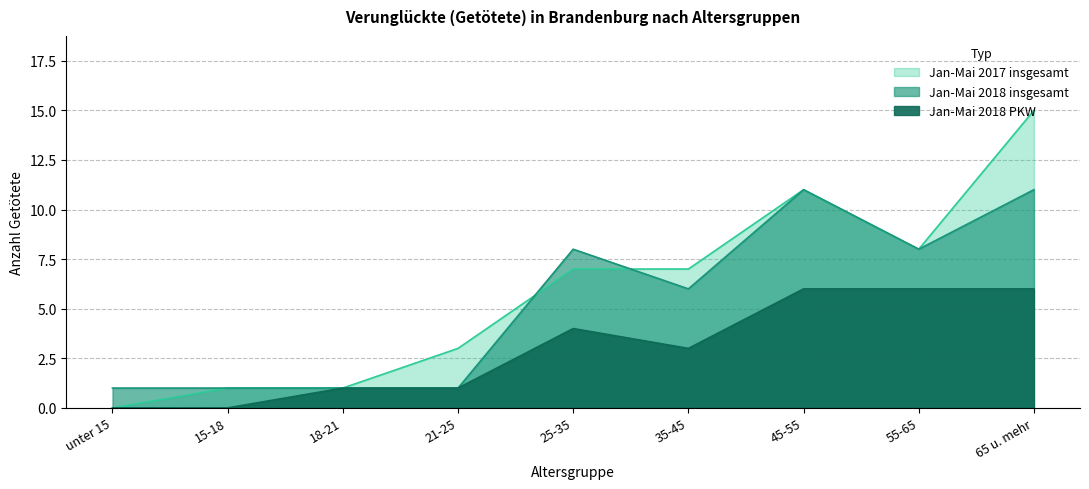

Rank the series at 65 u. mehr from lowest to highest value.

Jan-Mai 2018 PKW, Jan-Mai 2018 insgesamt, Jan-Mai 2017 insgesamt